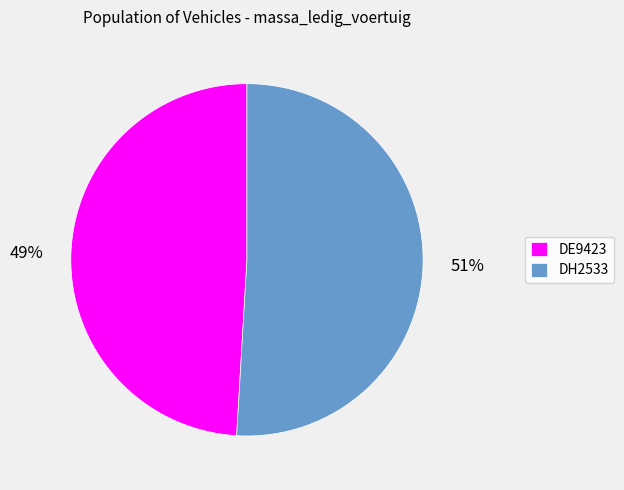

Do DE9423 and DH2533 together represent more than half of the pie?

Yes